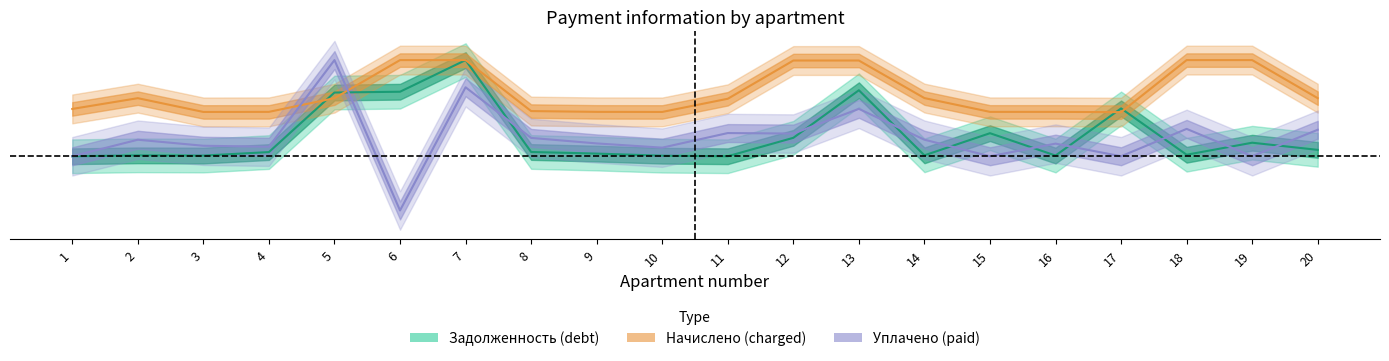

At which category is the sum across all series the highest?

7